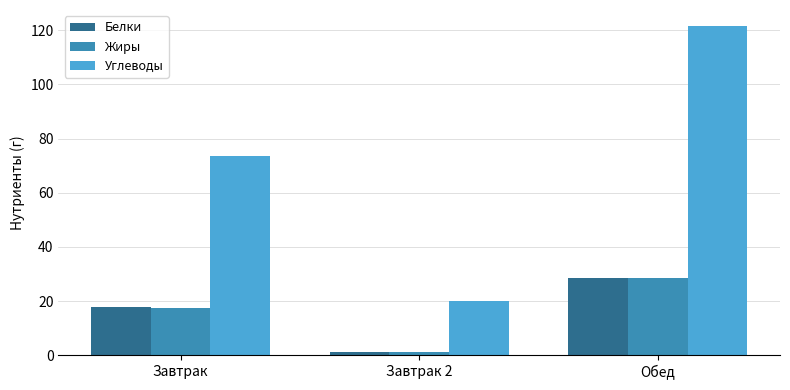

Reading right to left, list all the values displayed in this chart.

Белки: Обед=28.4	Завтрак 2=1.0	Завтрак=17.7
Жиры: Обед=28.4	Завтрак 2=1.0	Завтрак=17.5
Углеводы: Обед=121.5	Завтрак 2=20.0	Завтрак=73.7